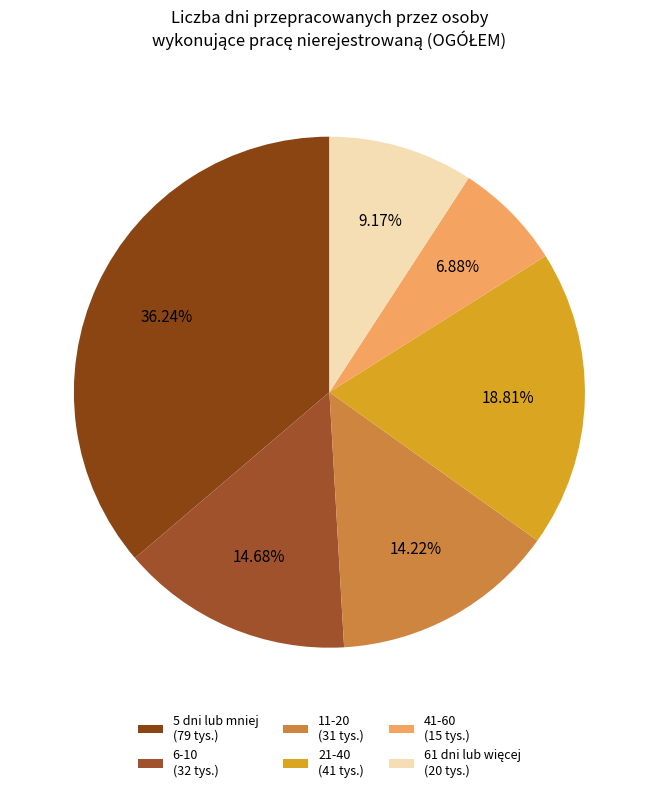

What percentage is the 41-60 slice, to the nearest percent?

7%